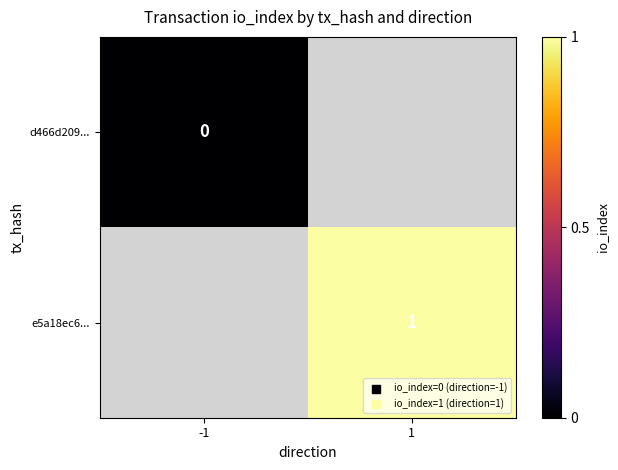

The value of e5a18ec6... at 1 is 0. True or false?

False